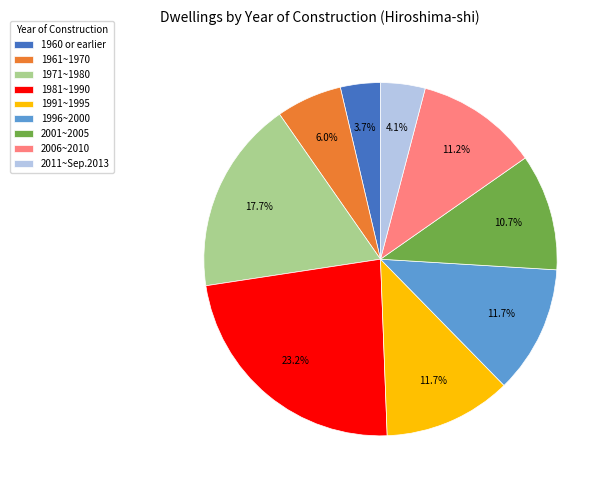

Which slice is the largest?

1981~1990